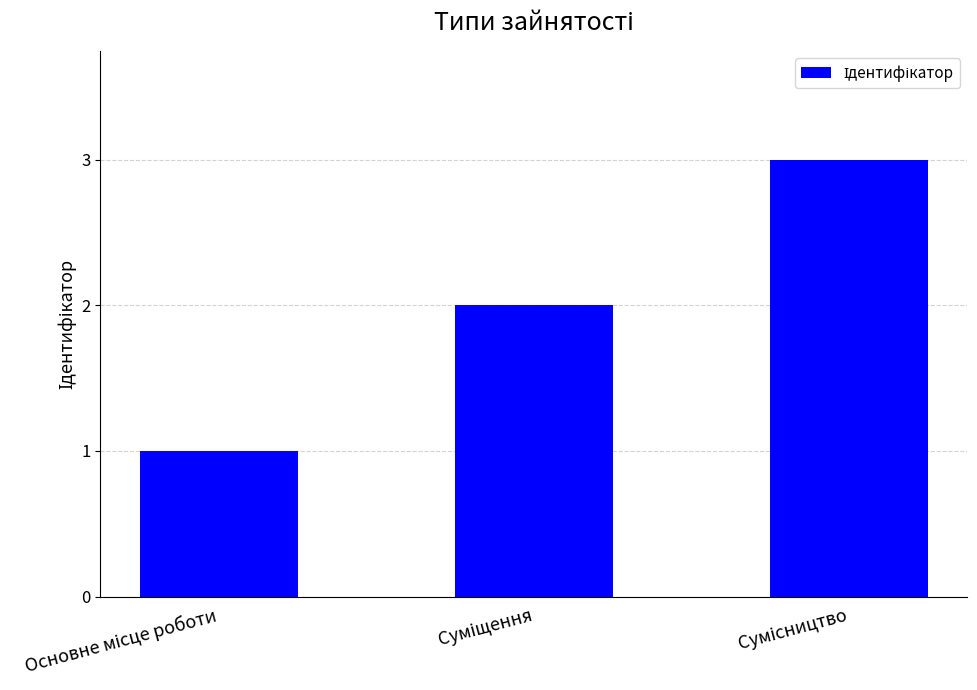

How many values are between 1 and 3?

3